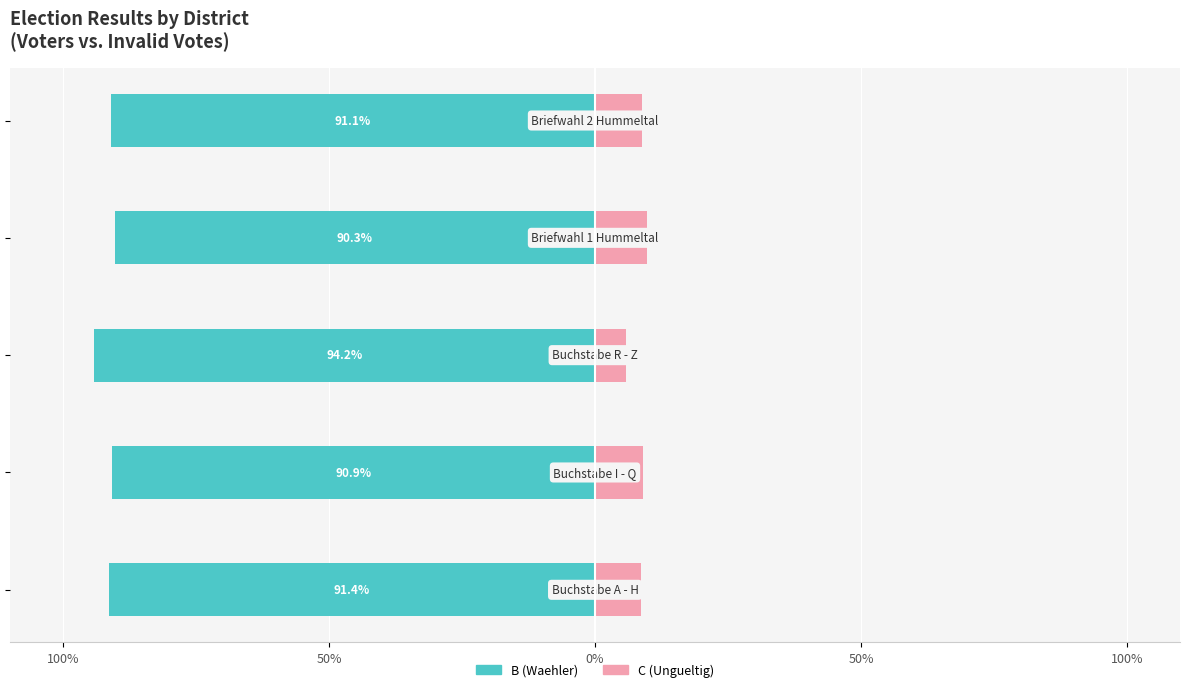

What is the value of the B (Waehler) bar at the 3rd from the left?

-94.2